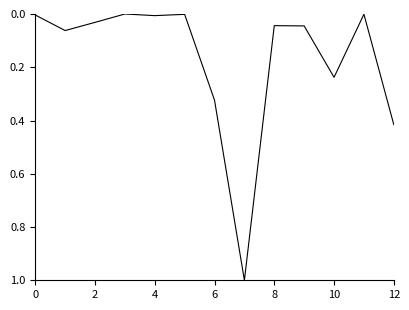

Is it true that the value at 10 is 0.3?

False